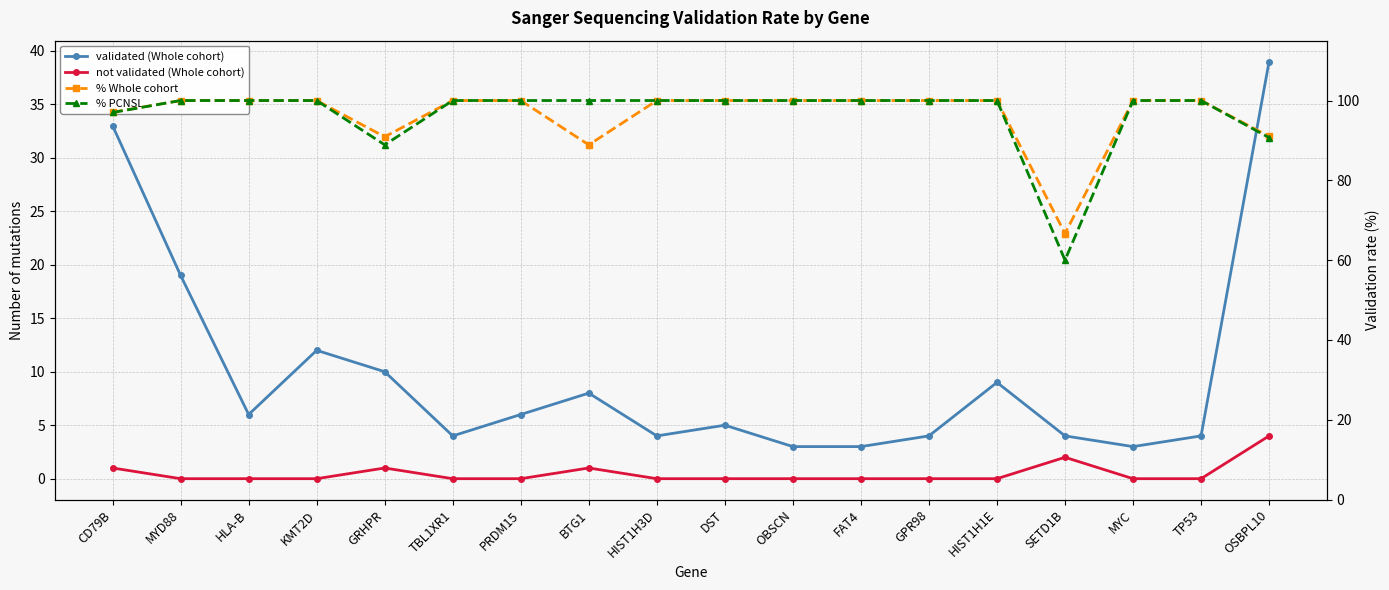

Which category has the highest value in the % Whole cohort series?

MYD88